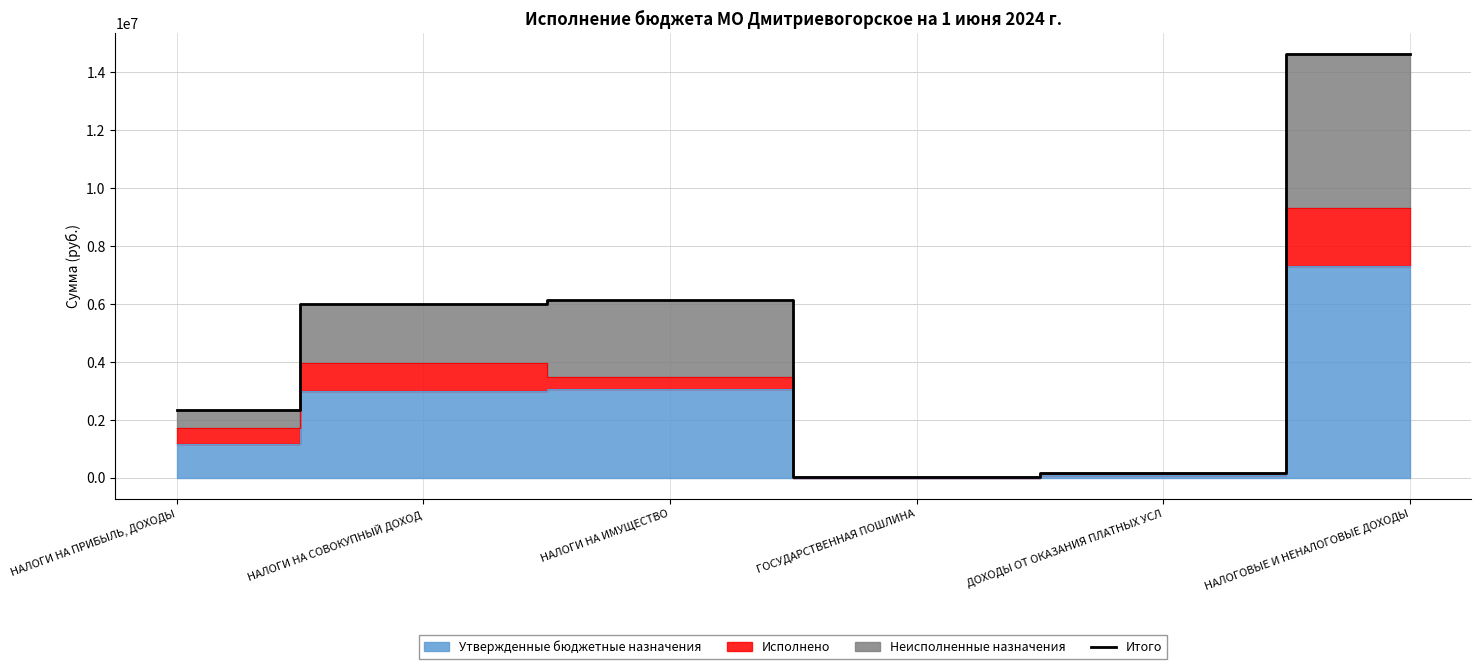

How many points are higher than both their immediate neighbors (excluding endpoints)?

1